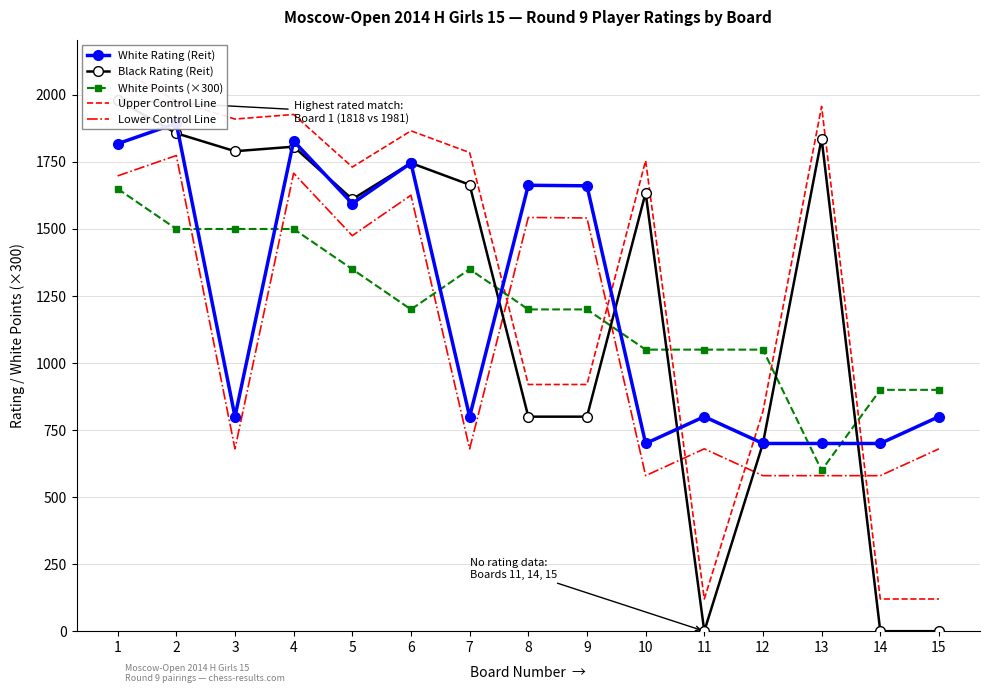

Rank the series by their maximum value, from lowest to highest.

White Points (×300), Lower Control Line, White Rating (Reit), Black Rating (Reit), Upper Control Line